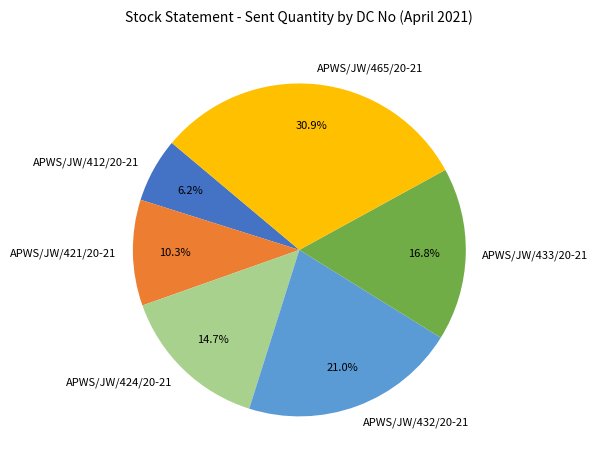

Combined, what portion of the pie is APWS/JW/421/20-21 and APWS/JW/424/20-21?

25.0%